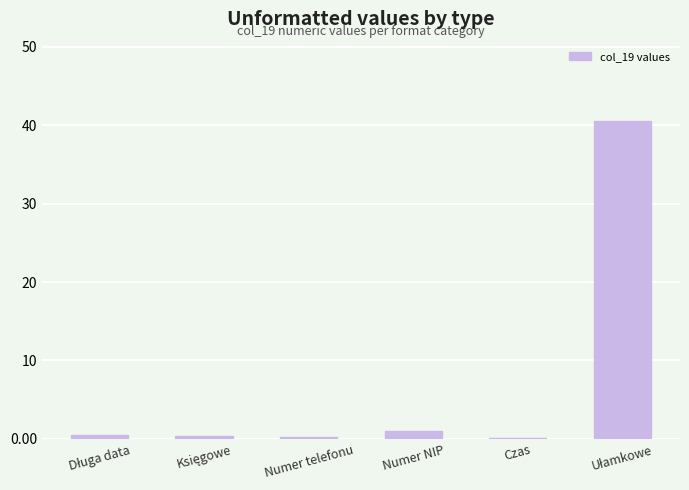

What is the maximum value shown in the chart?

40.5